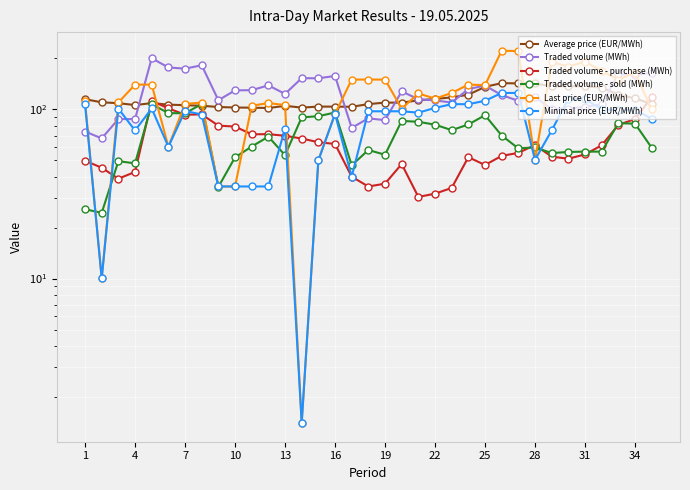

Is this an area chart (filled region under the line)?

No